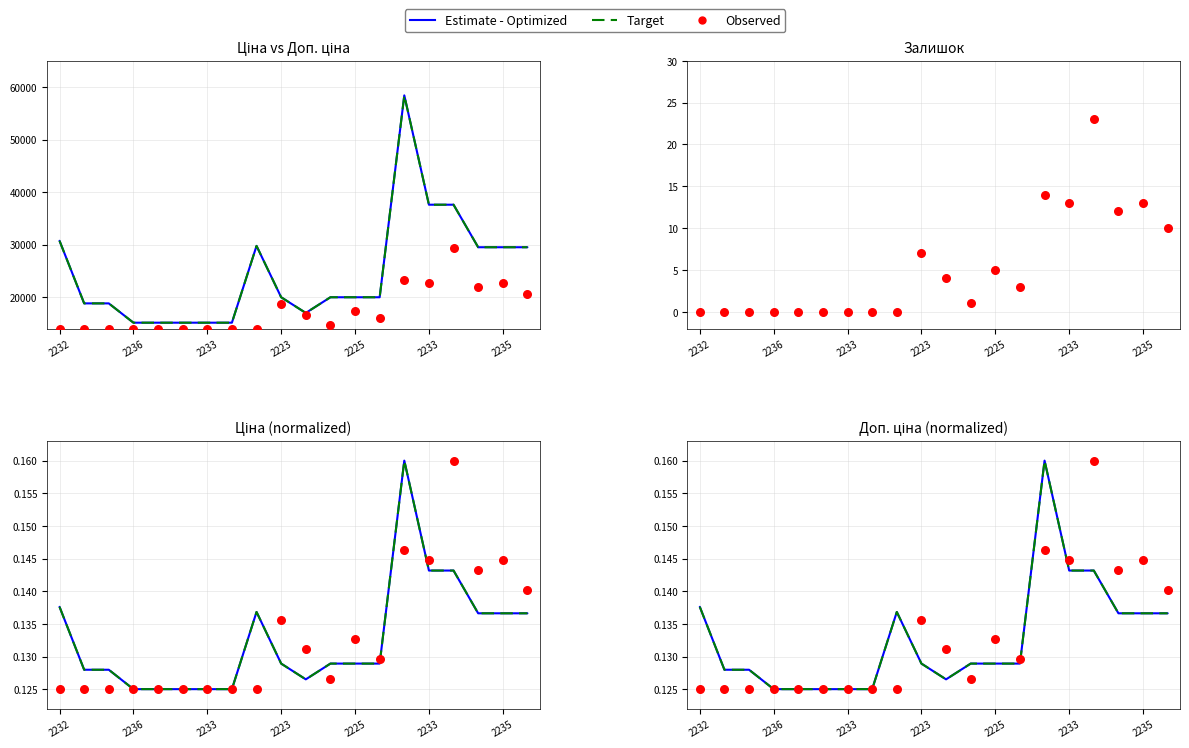

At how many categories does at least one series exceed 0?

20